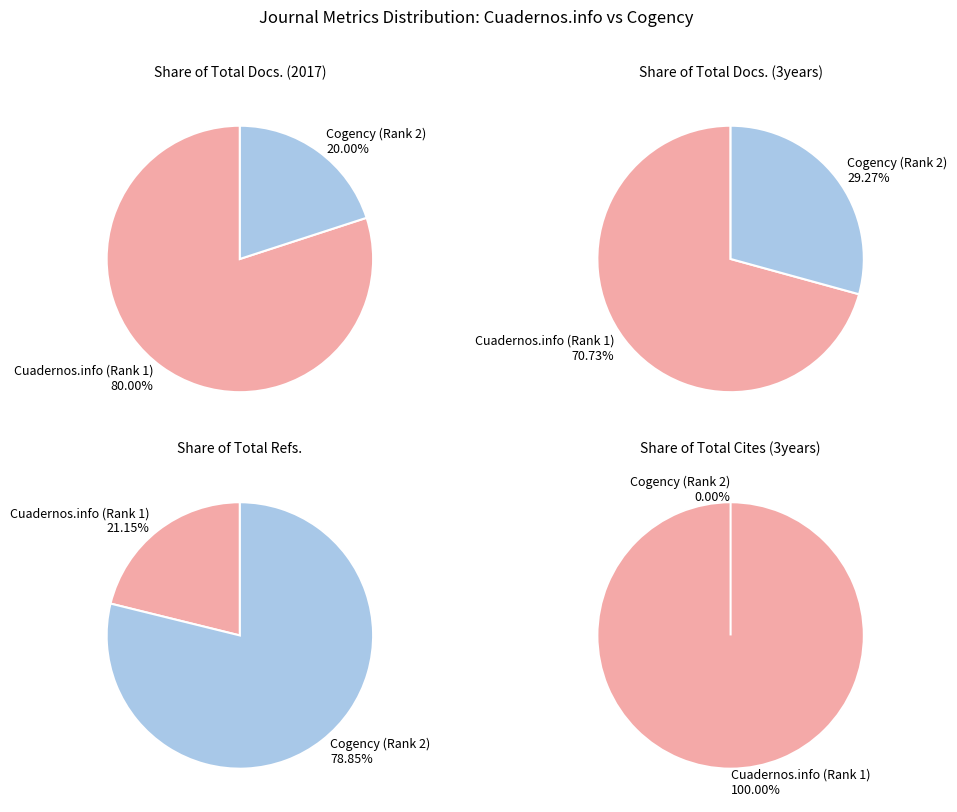

How many slices are in this pie chart?

2